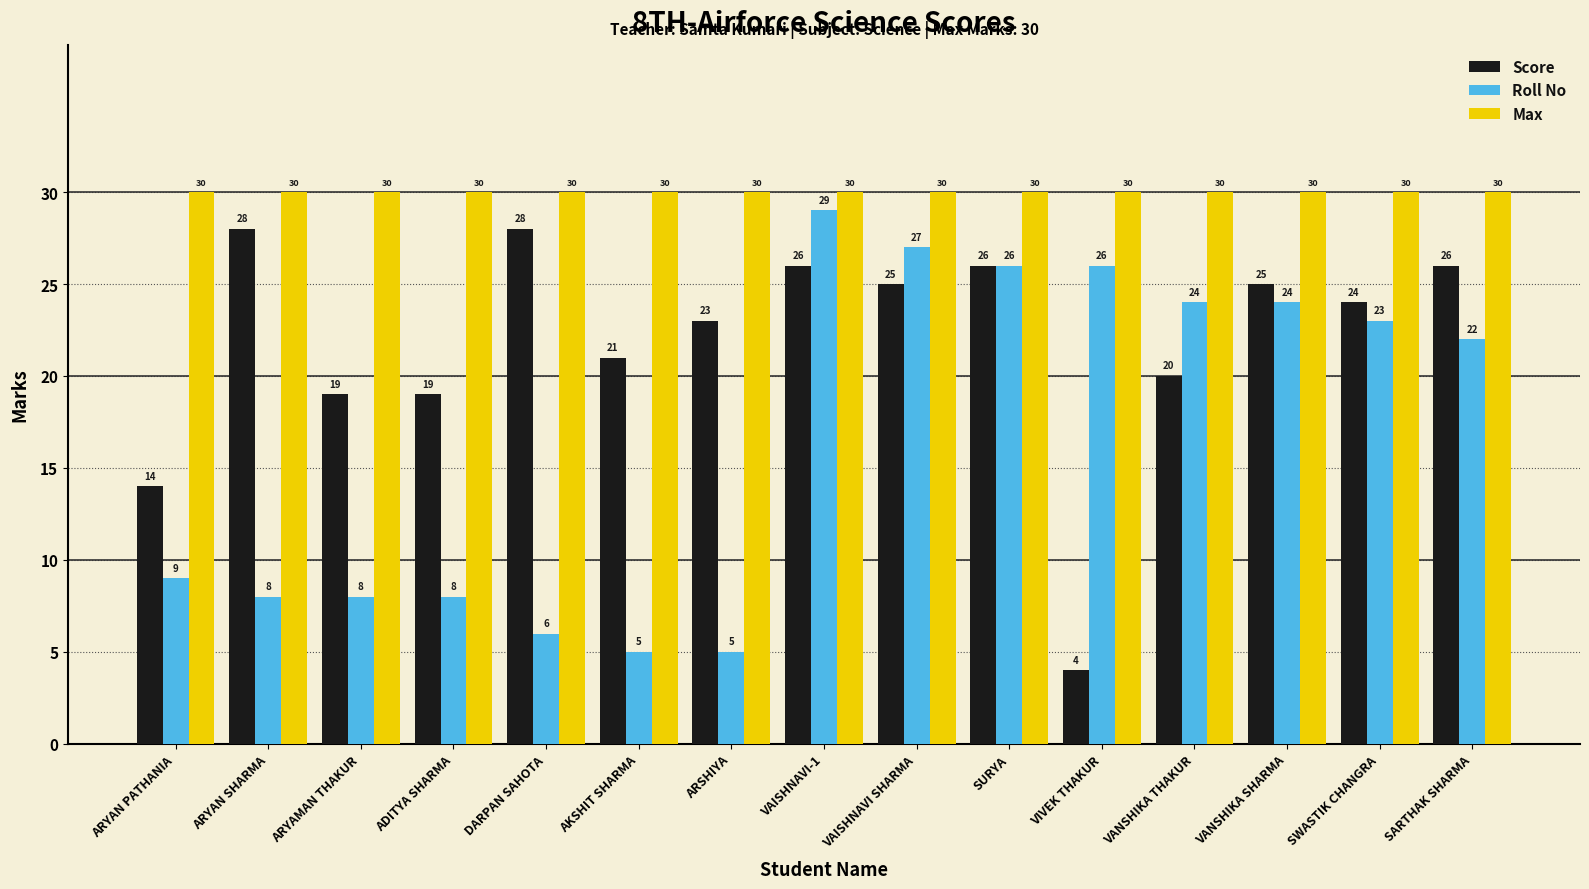

The Max series shows 44 at ARYAMAN THAKUR. True or false?

False